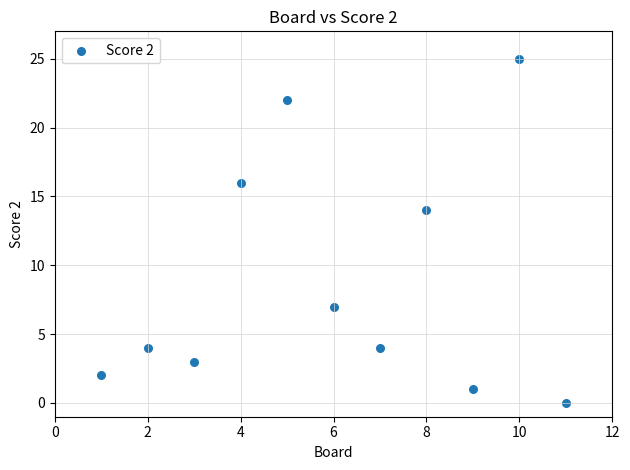

What Y value in the scatter plot is closest to 12?

14